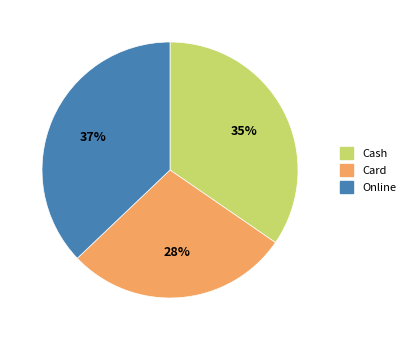

Rank the categories by value from lowest to highest.

Card, Cash, Online